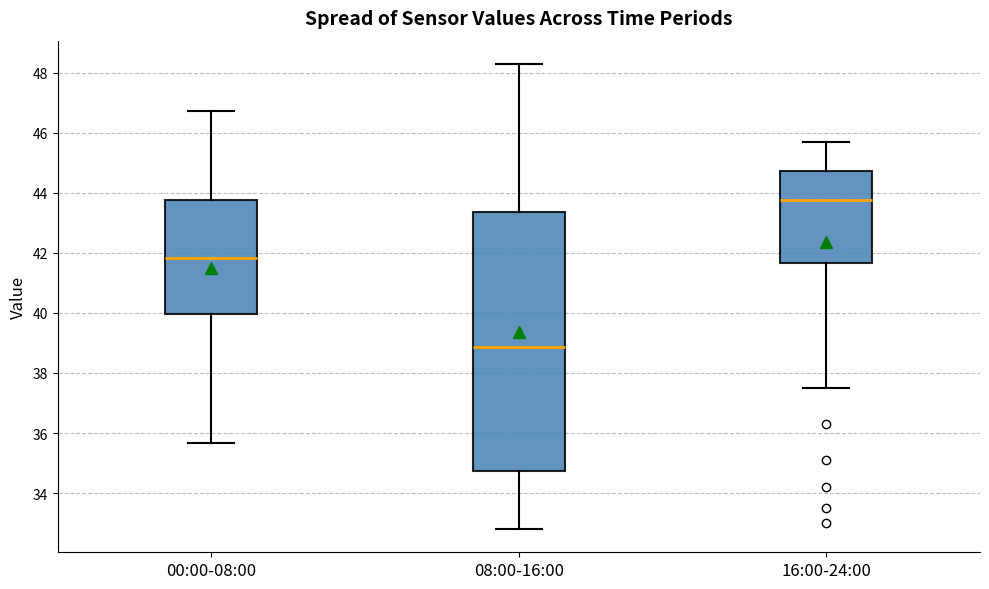

Reading left to right, transcribe this box plot: for each box, give where its median line is, the range the box spans, and where its two whiskers end, as read against the y-axis. The values are not printed on the chart, so give them approximately, as read against the axis.

00:00-08:00: median 41.8, box 40.0 to 43.8, whiskers 35.6 to 46.8
08:00-16:00: median 38.8, box 34.8 to 43.4, whiskers 32.8 to 48.4
16:00-24:00: median 43.8, box 41.6 to 44.8, whiskers 37.6 to 45.8